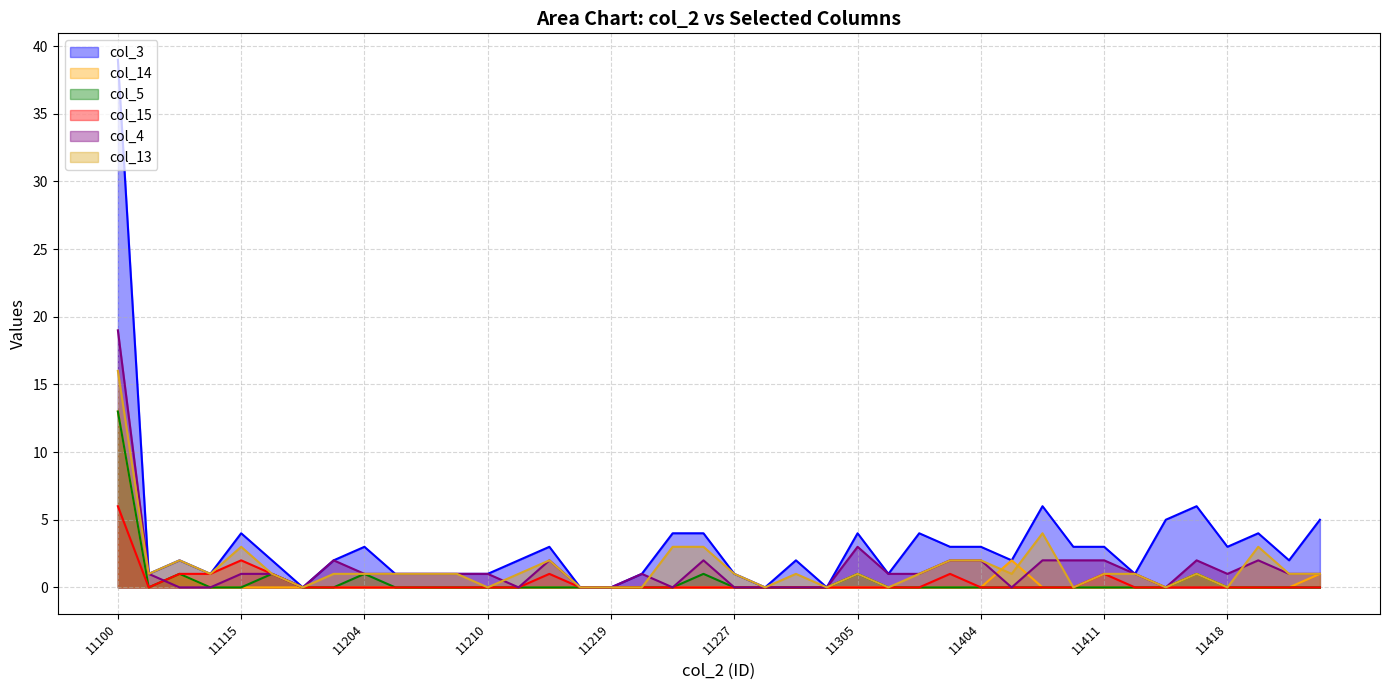

At which category does col_4 reach its first local valley?

11201